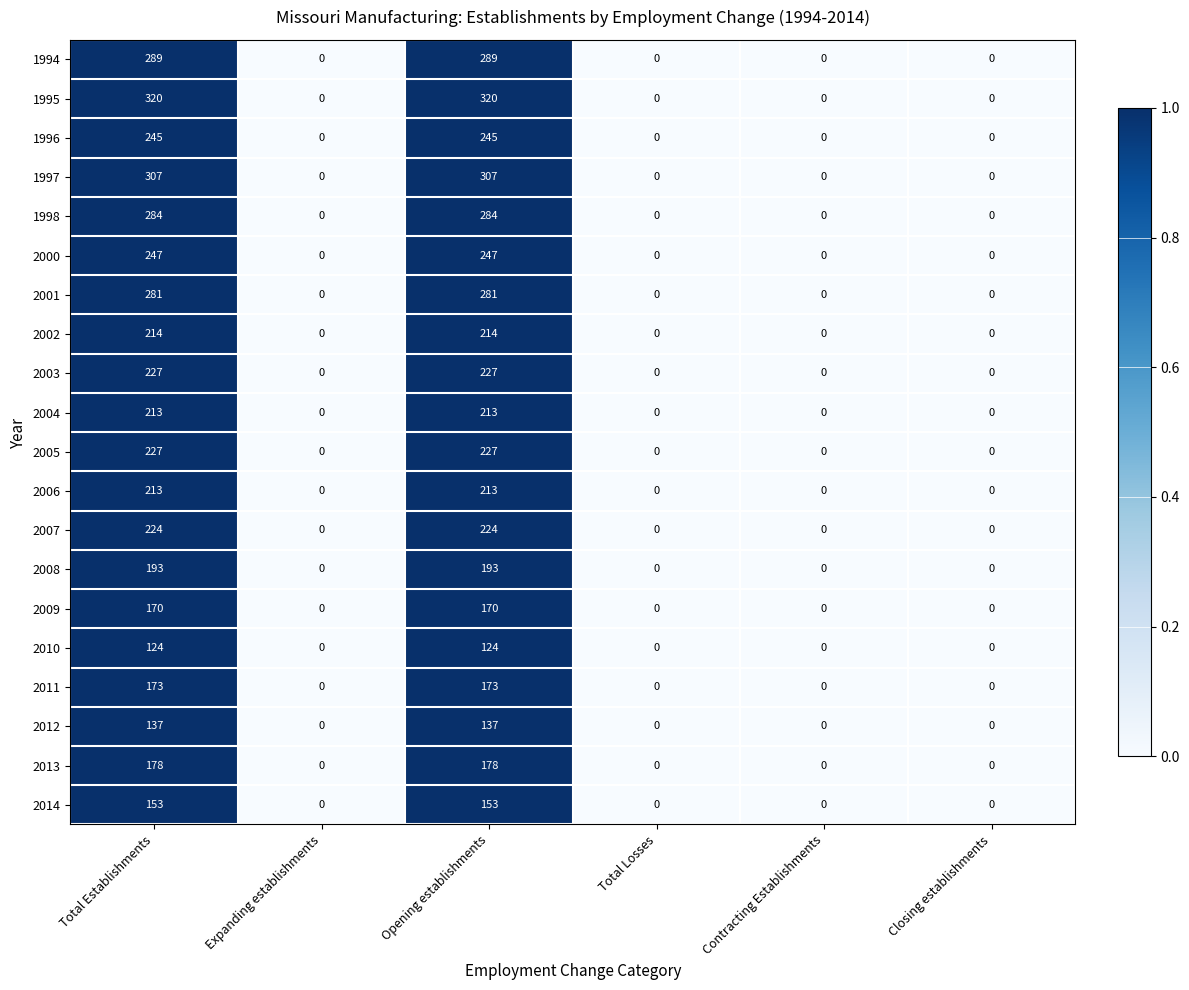

Which series has the largest total across all categories?

1995